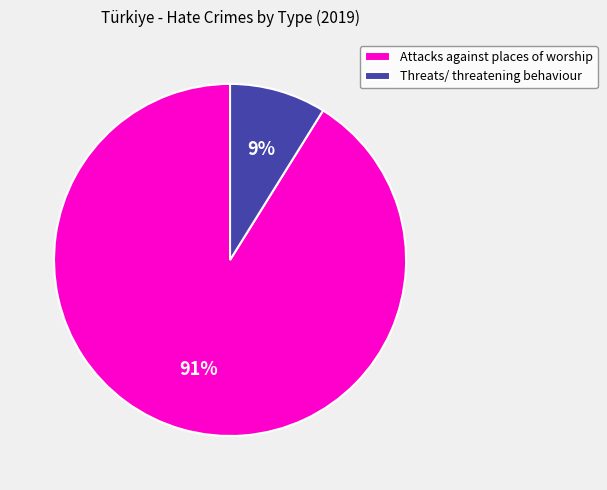

Is there any slice that represents more than half of the pie?

Yes